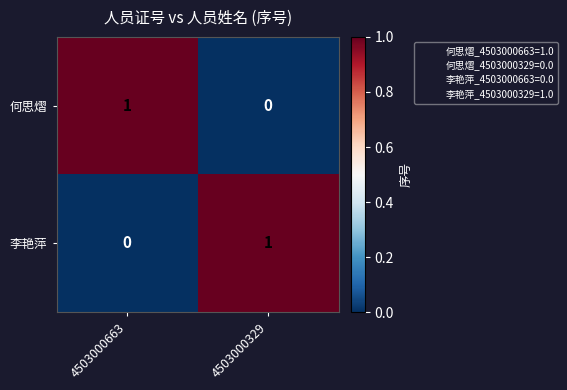

The 李艳萍 series shows 1 at 4503000329. True or false?

True